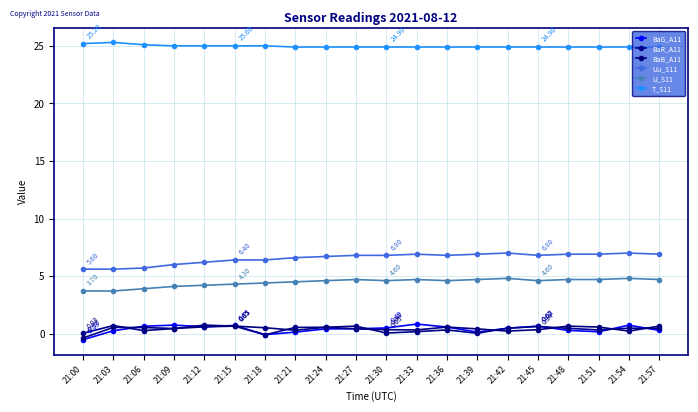

At which category is the sum across all series the highest?

21:54